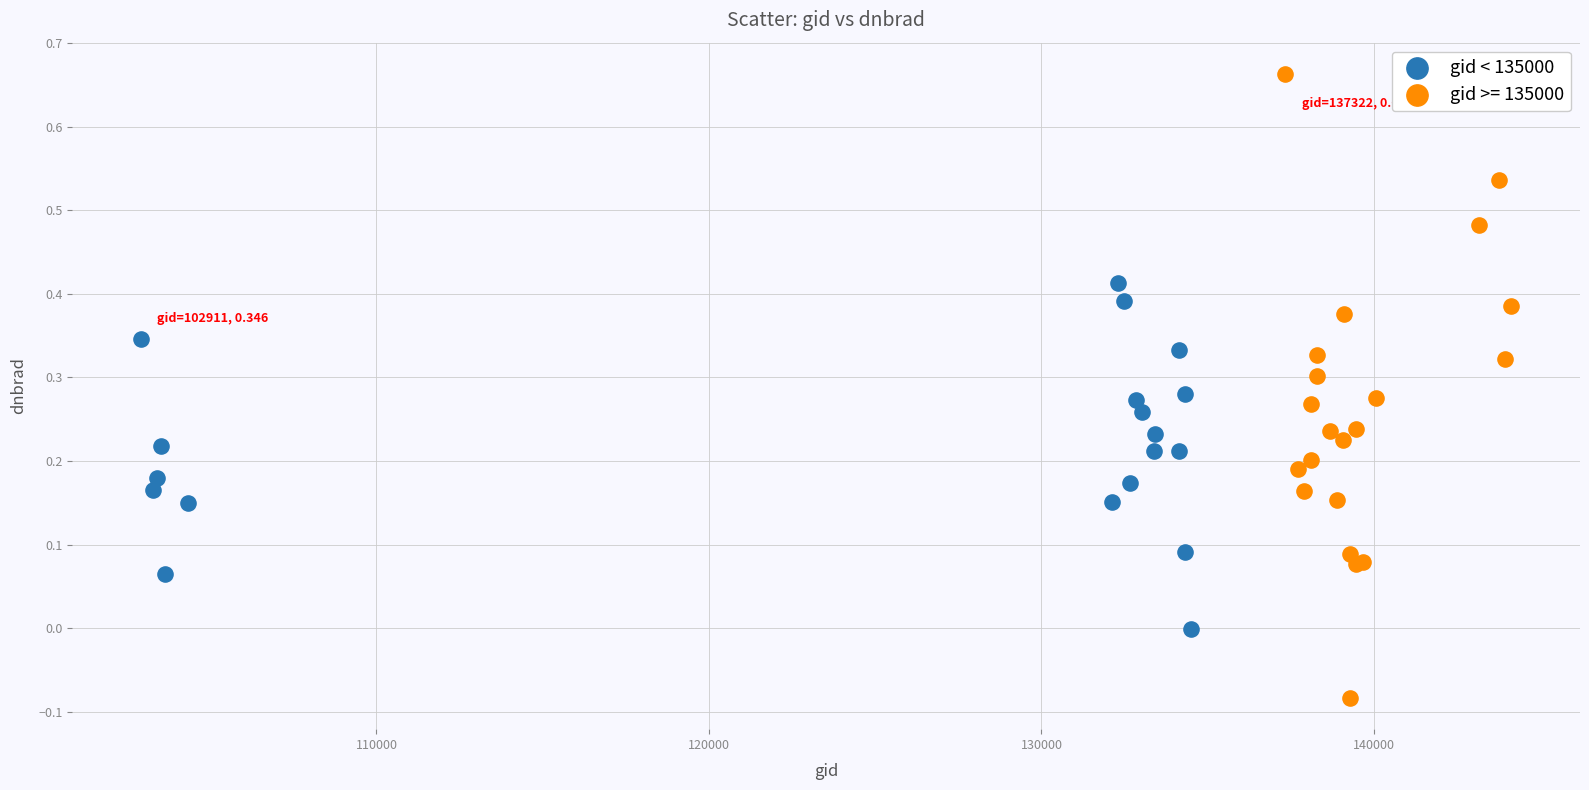

Which series has the widest spread of Y values?

gid >= 135000